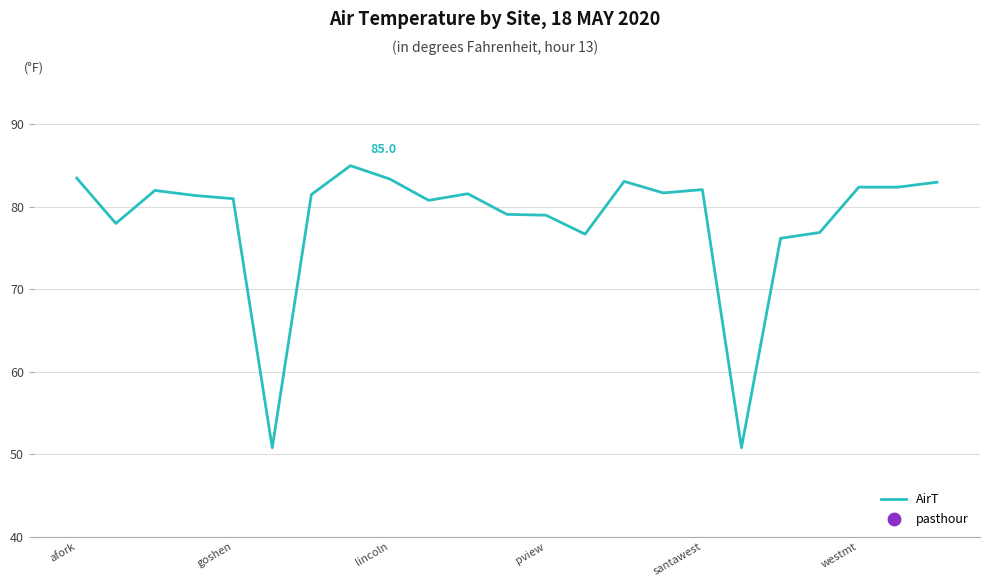

What is the lowest value of the AirT series?

50.8